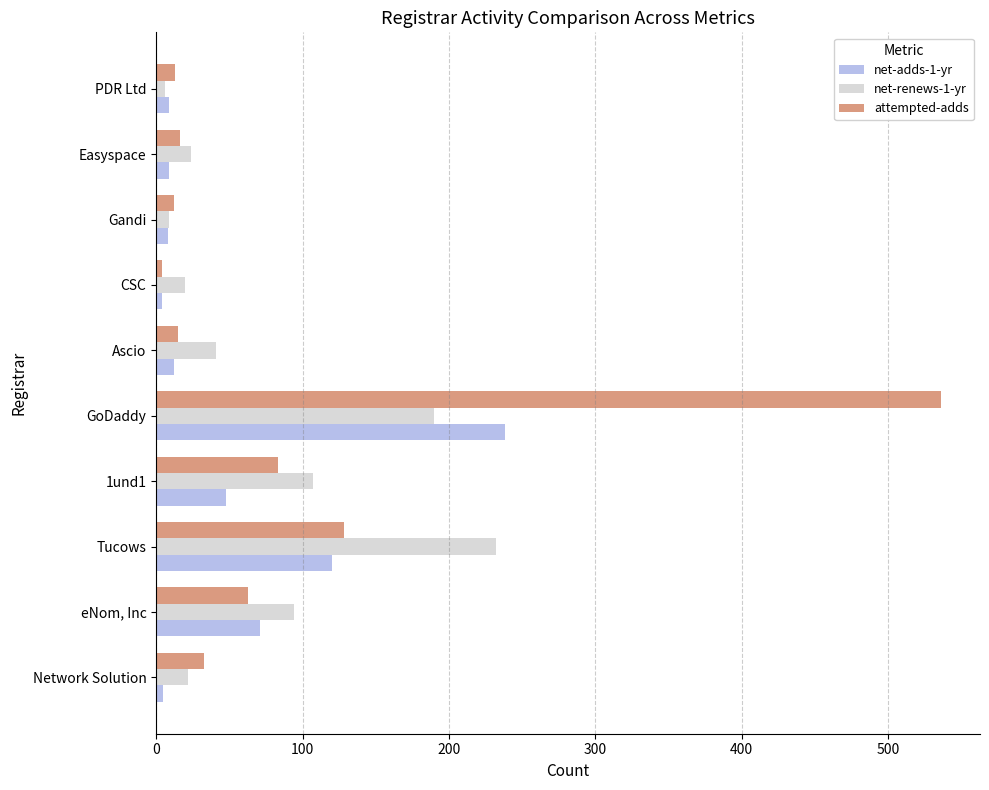

Count the number of categories in the chart.

10